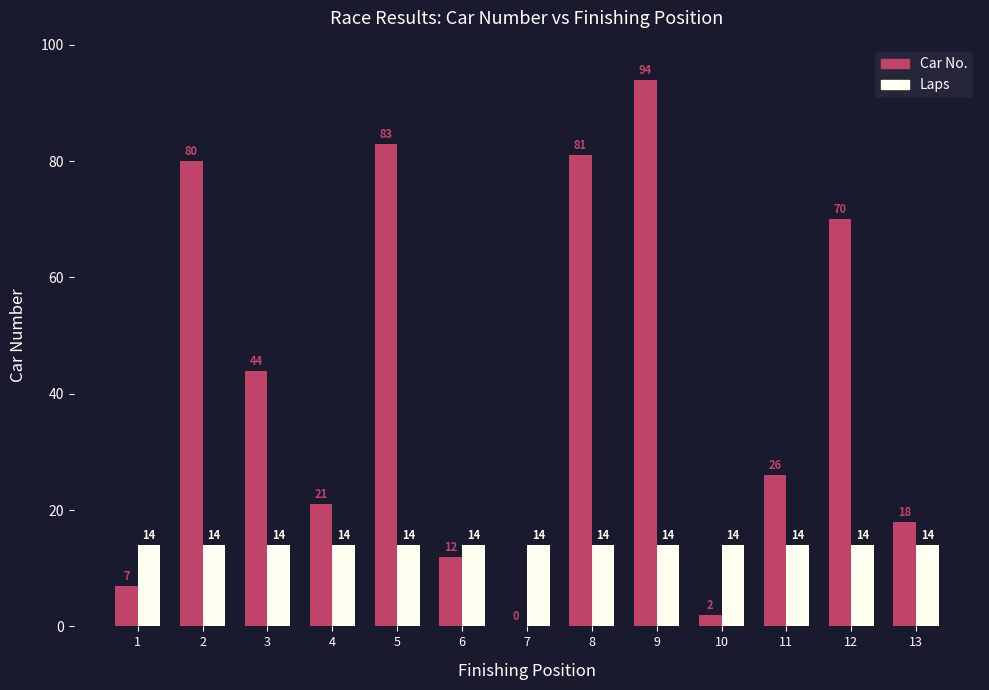

The value of Car No. at 4 is 31. True or false?

False